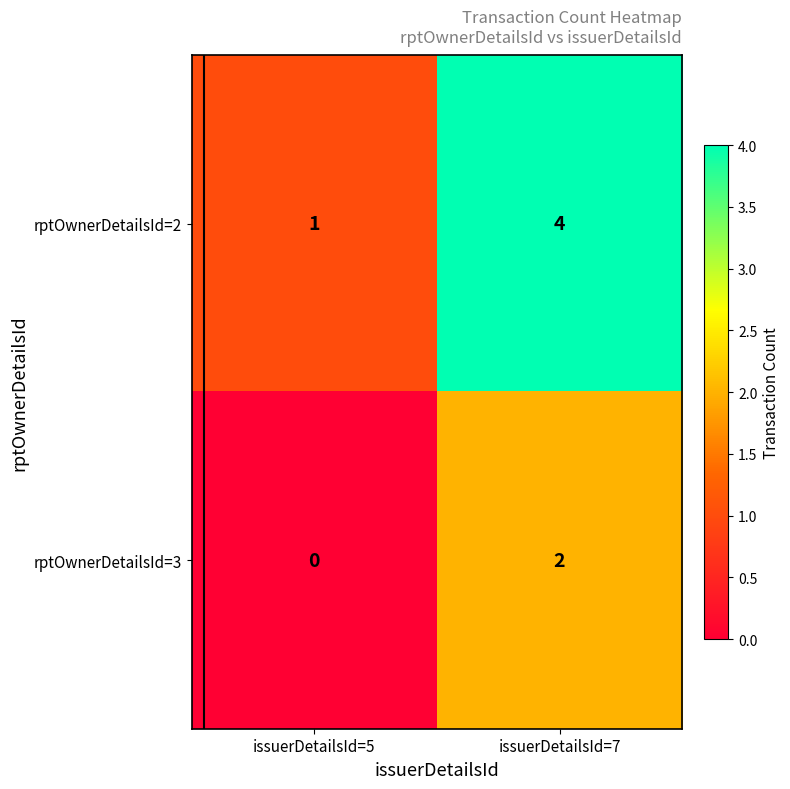

Is it true that rptOwnerDetailsId=3 equals 3 at issuerDetailsId=7?

False